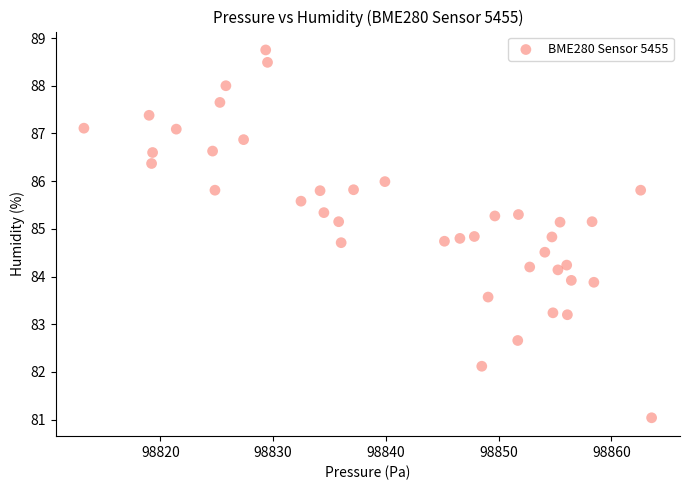

What is the range of Y values (max minus min)?

7.7